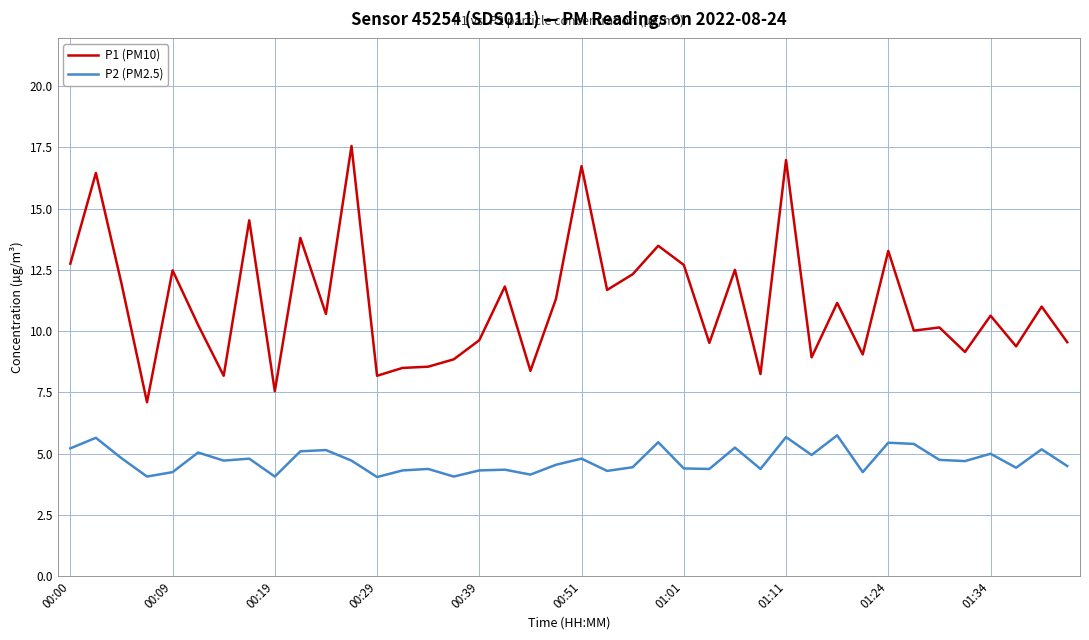

How many lines are shown in the chart?

2